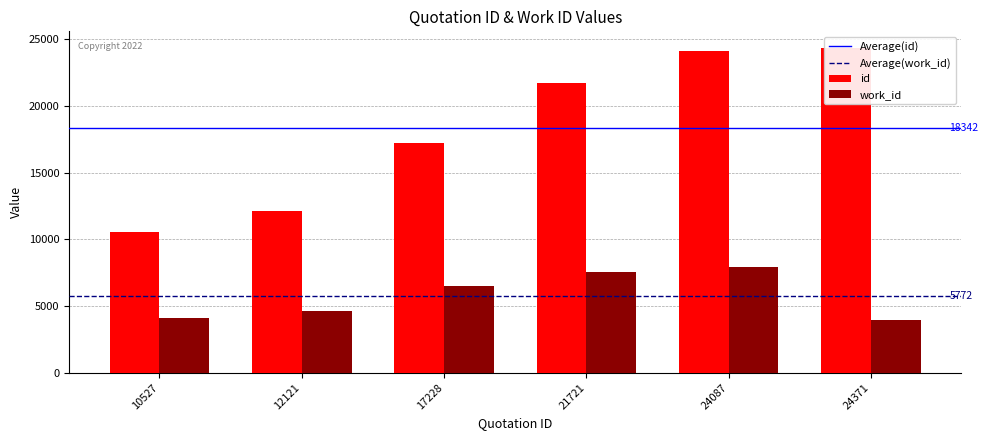

Reading left to right, extract all data points from this chart.

id: 10527	12121	17228	21721	24087	24371
work_id: 4083	4603	6479	7543	7945	3986